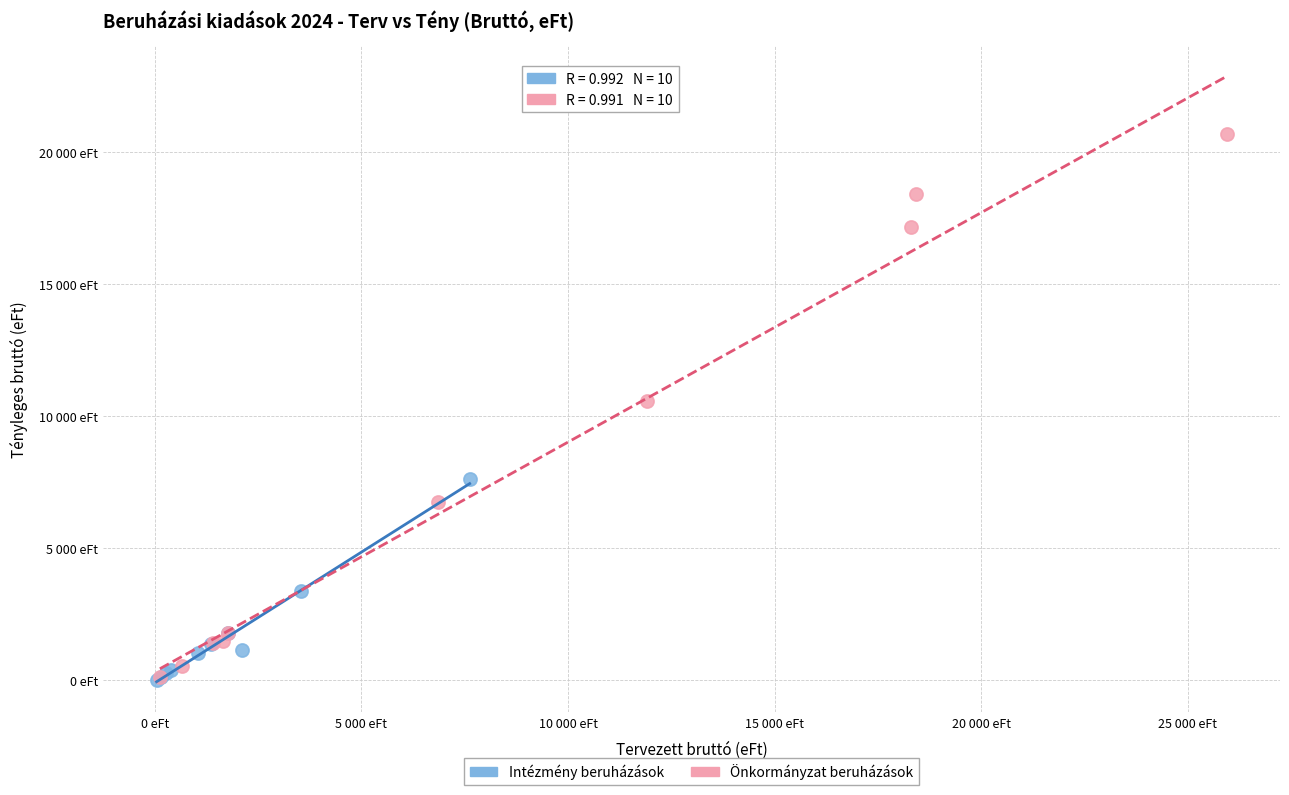

What are all the series names shown in the legend?

Intézmény beruházások, Önkormányzat beruházások